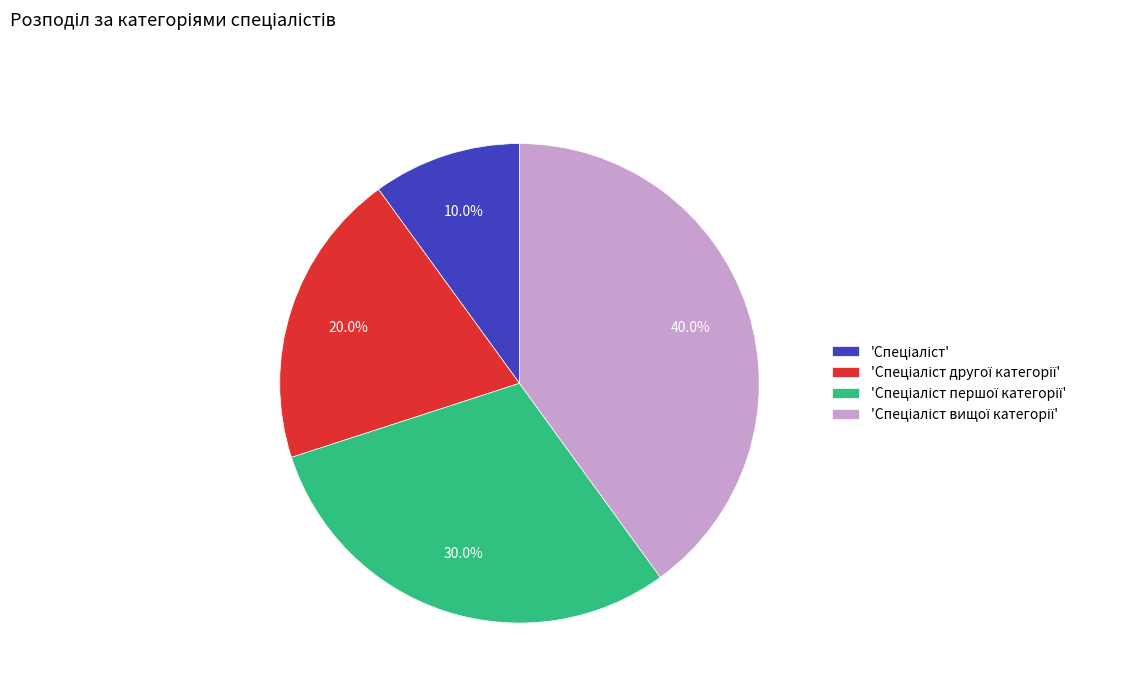

Is there a majority slice in this chart?

No